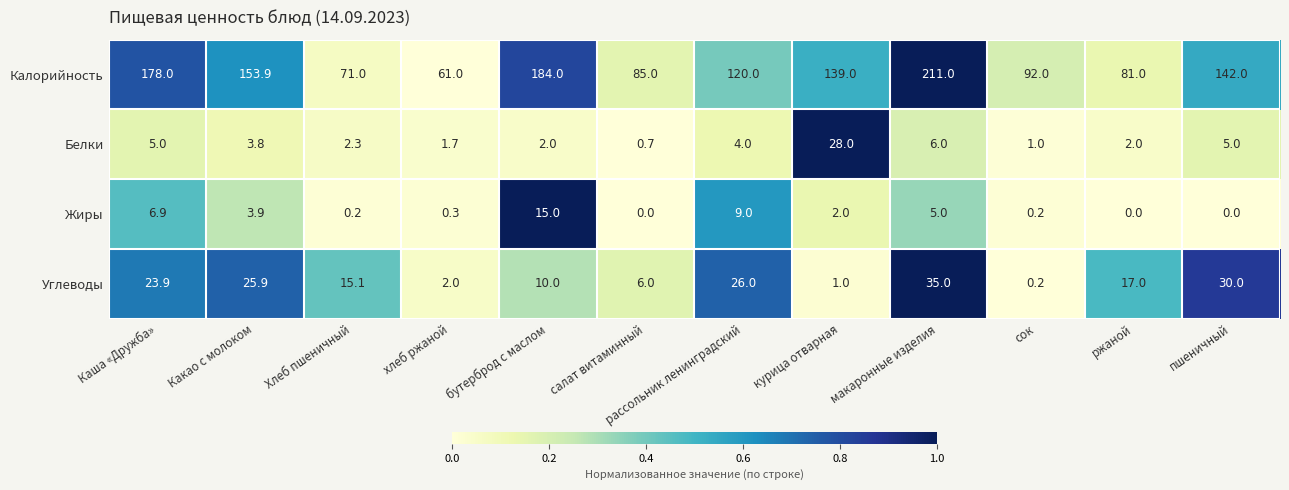

What value does the Белки series have at салат витаминный?

0.7